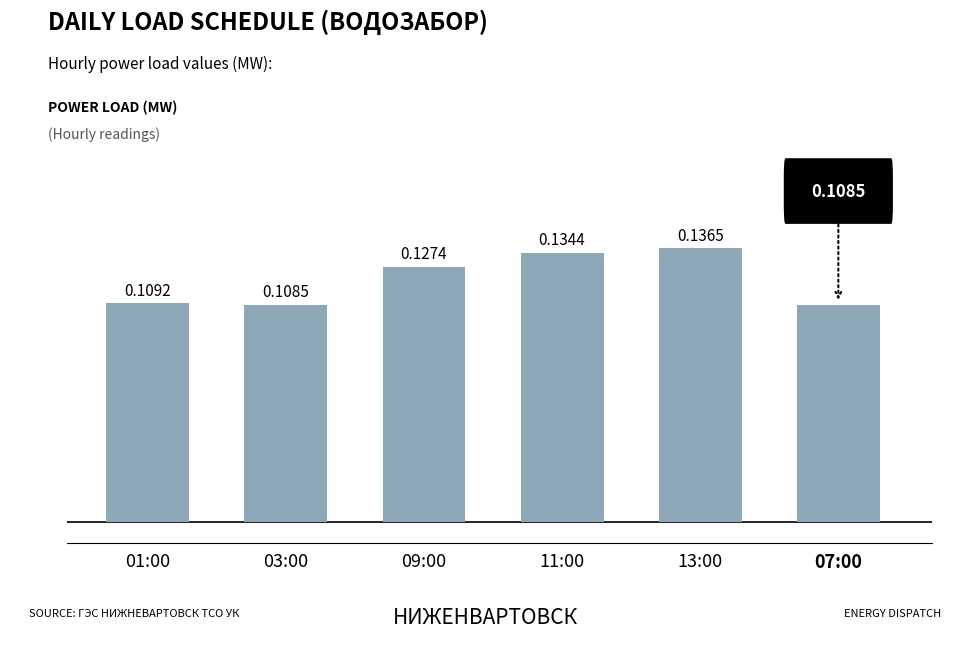

Between 09:00 and 11:00, which is larger?

11:00